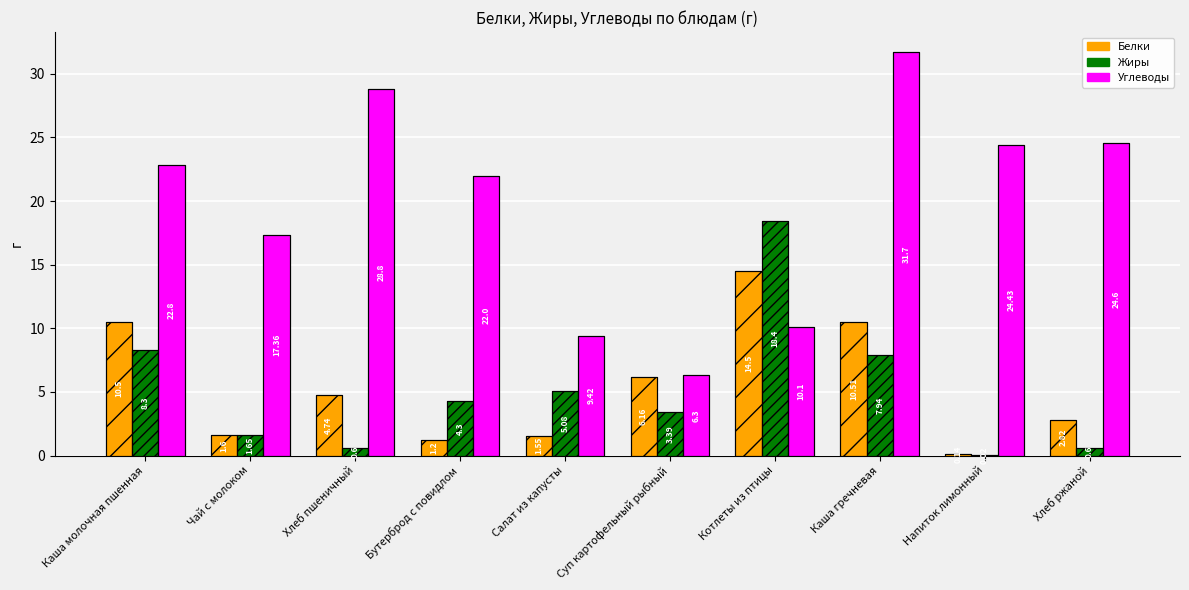

What are all the series names shown in the legend?

Белки, Жиры, Углеводы